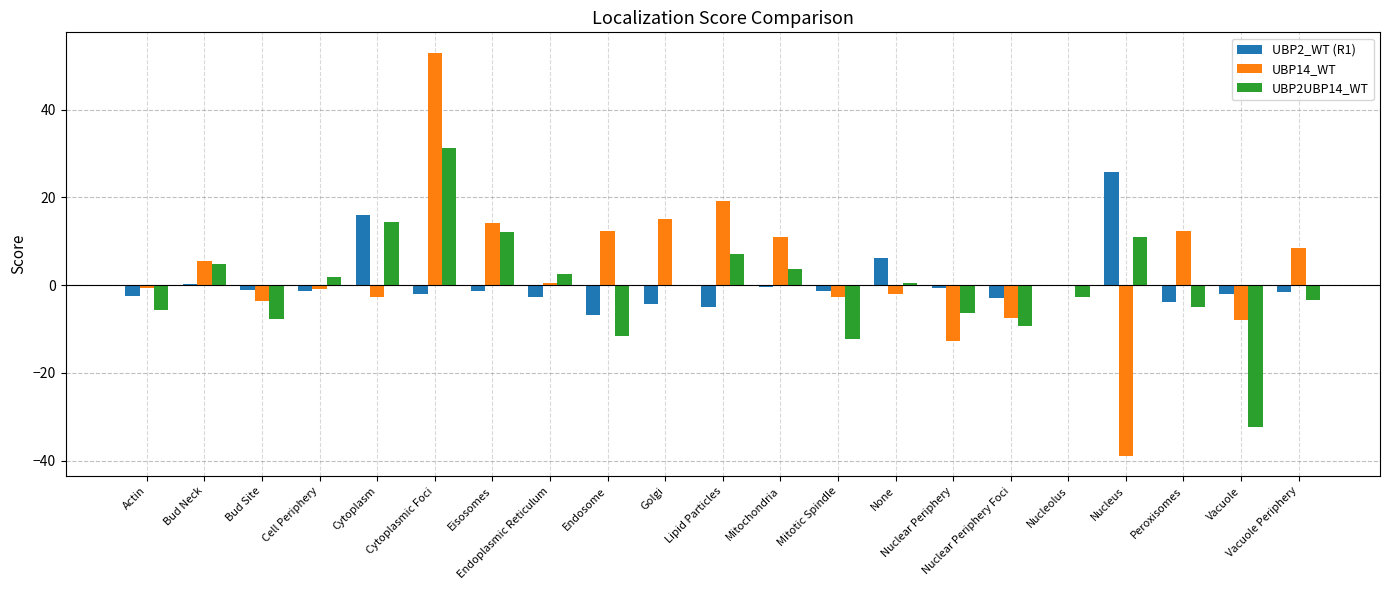

What is the sum of all UBP2_WT (R1) values?

8.1